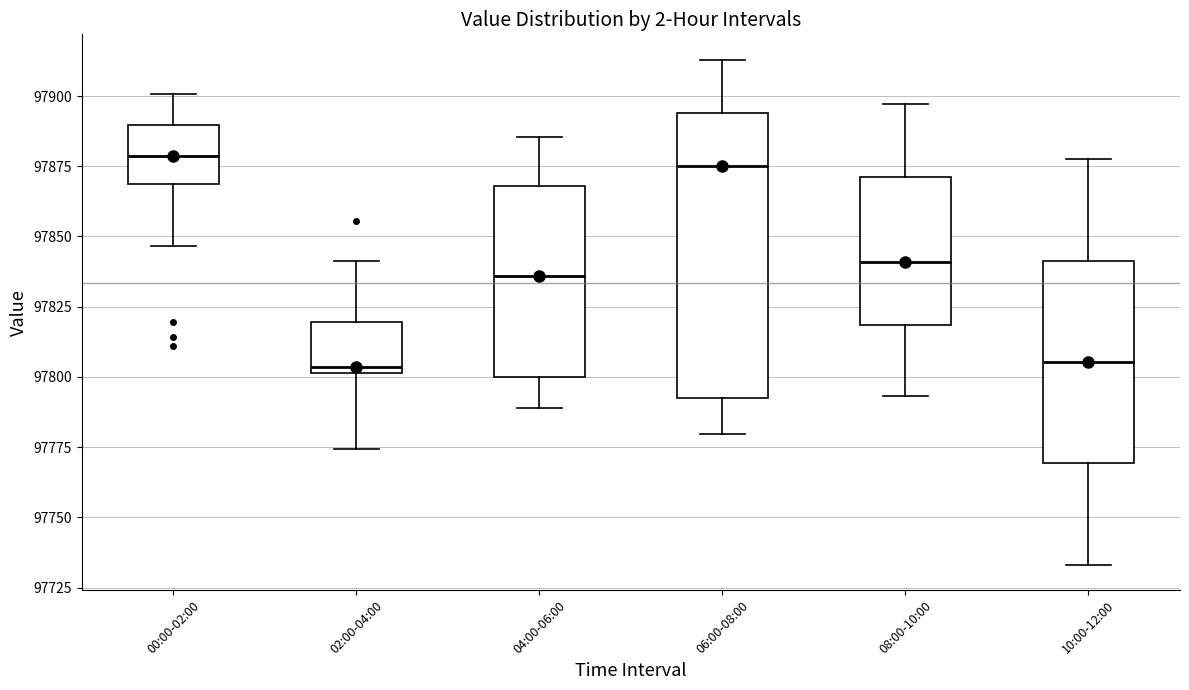

Which box is the tallest, from its lower edge to its upper edge?

06:00-08:00